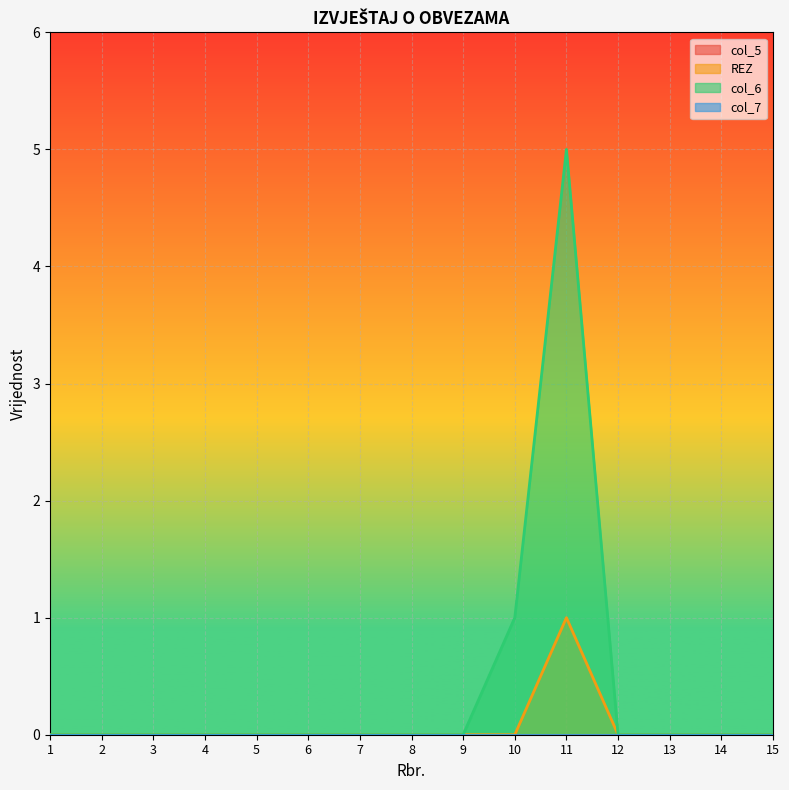

Which label corresponds to the largest value in the chart?

11